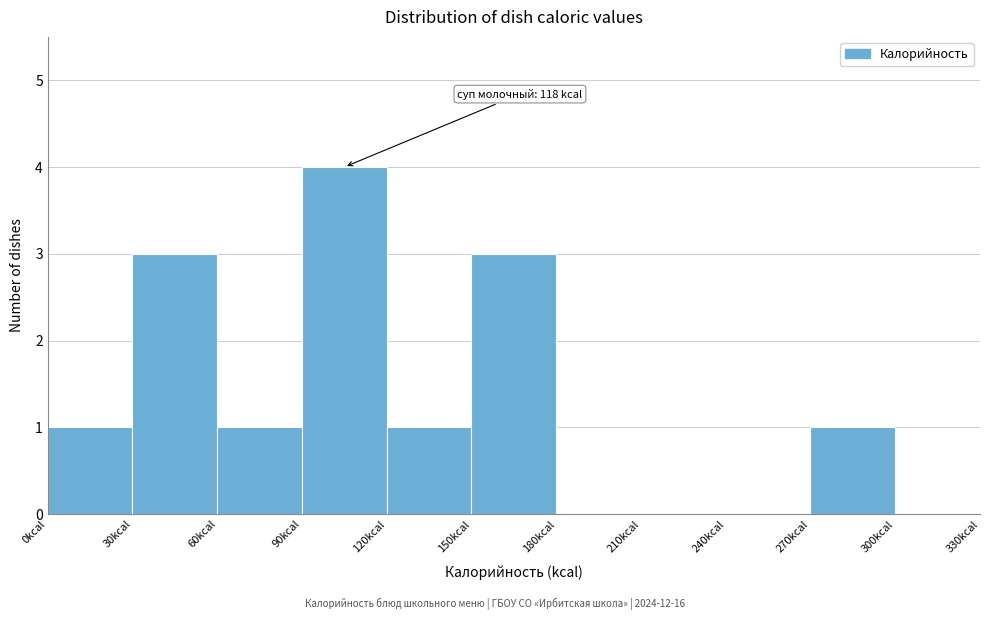

Over which range of the x-axis is the bar tallest?

90 to 120